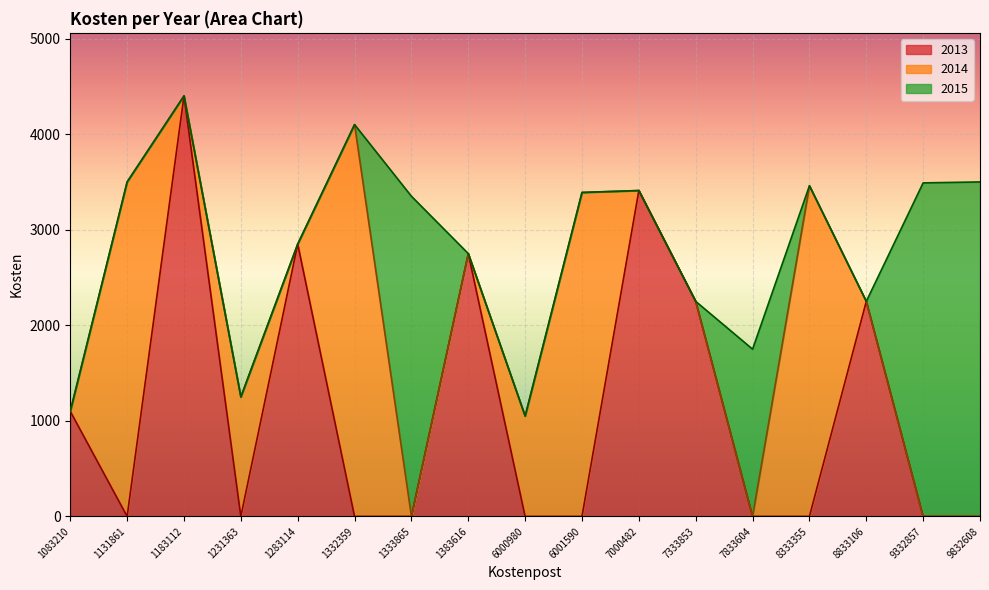

The 2013 series shows 1868 at 8333355. True or false?

False